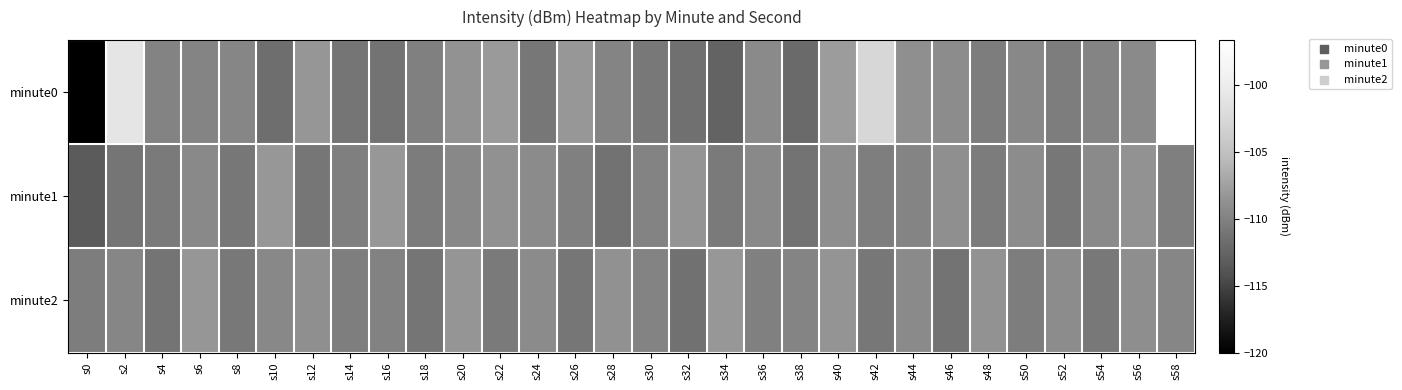

Which series has the largest total across all categories?

minute0